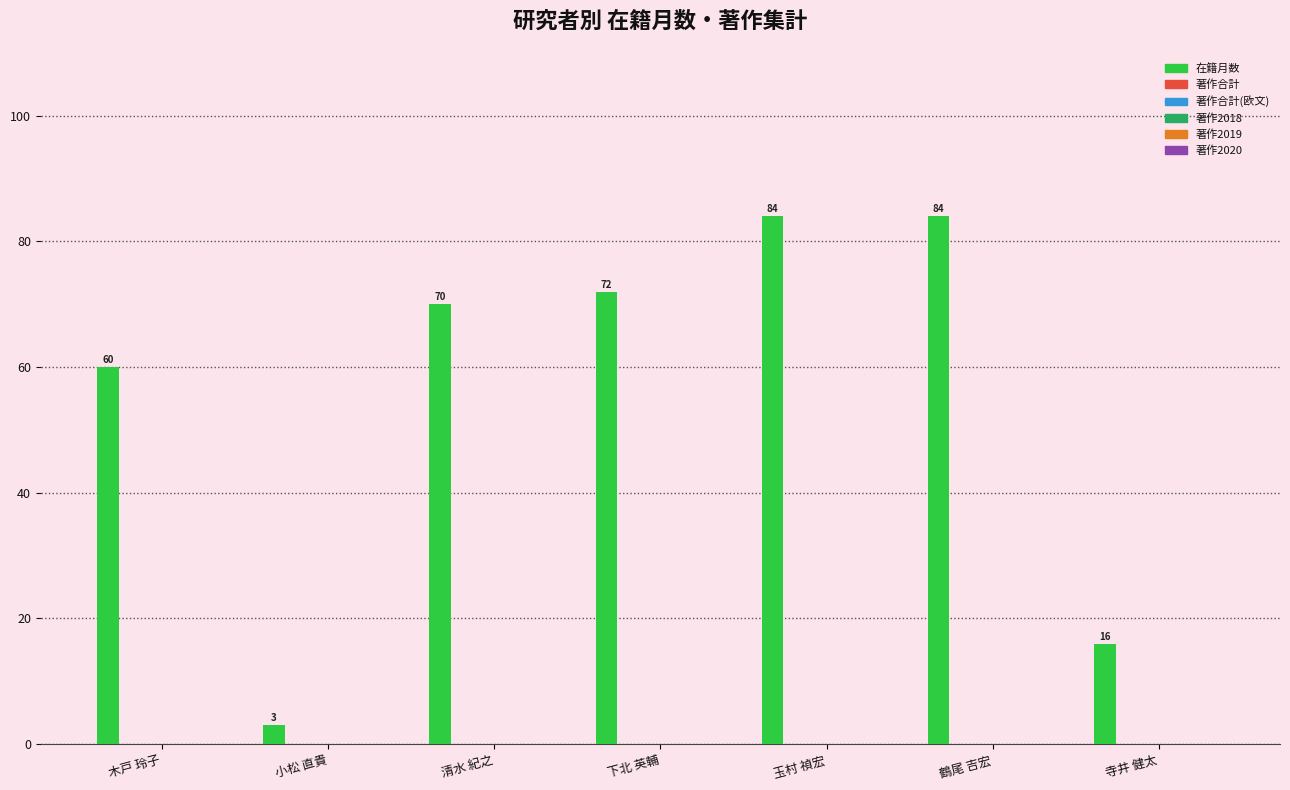

How many categories are shown in the chart?

7